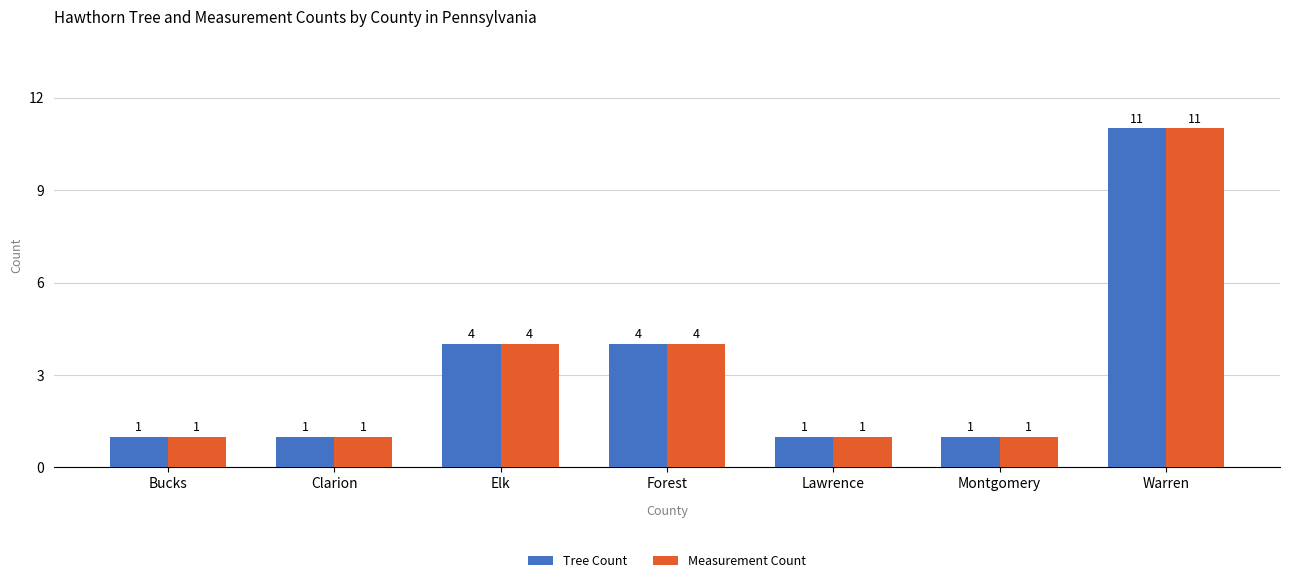

What value does the Tree Count series have at Elk, to the nearest 5?

5